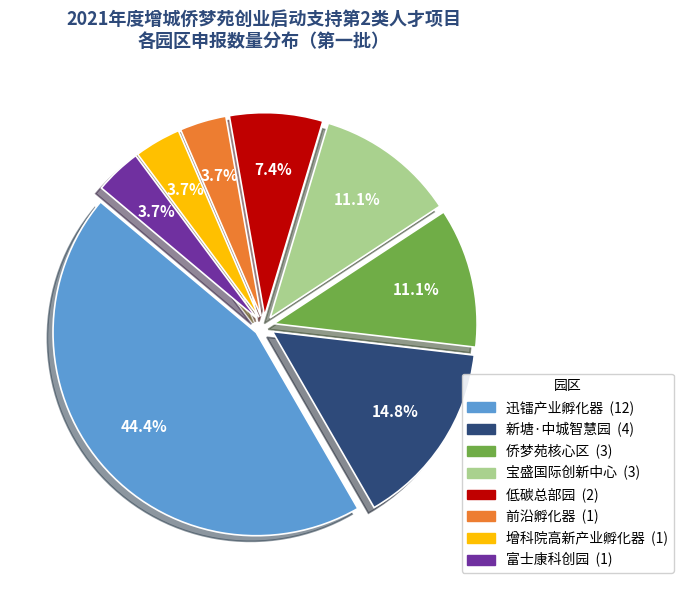

To the nearest percent, what is the average slice percentage?

12%